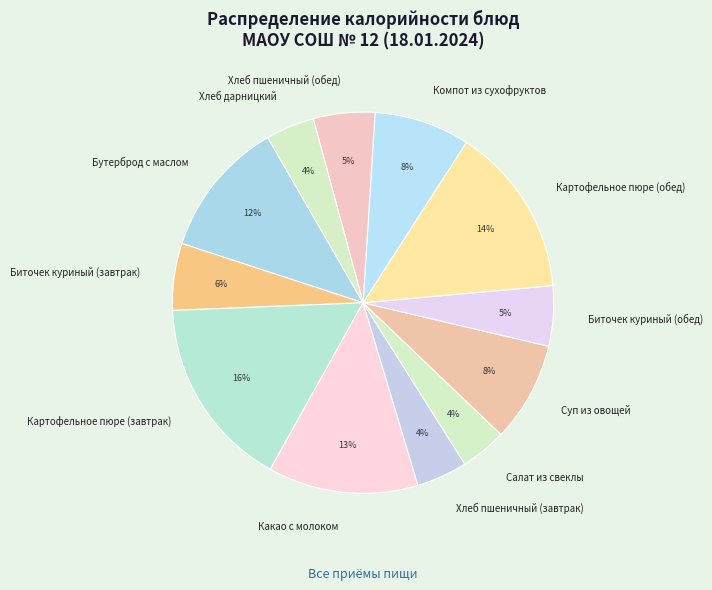

Does any single category account for the majority?

No